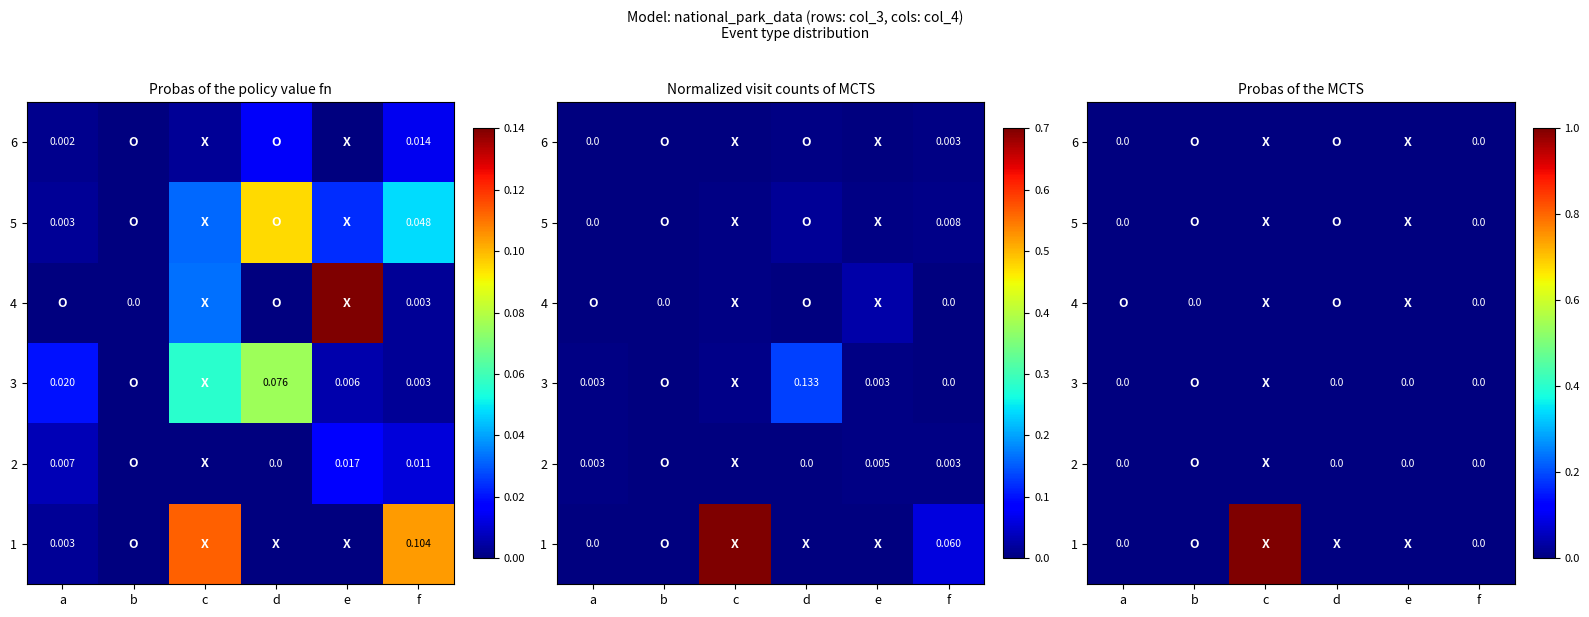

What is the difference between the highest and lowest values at c?

1